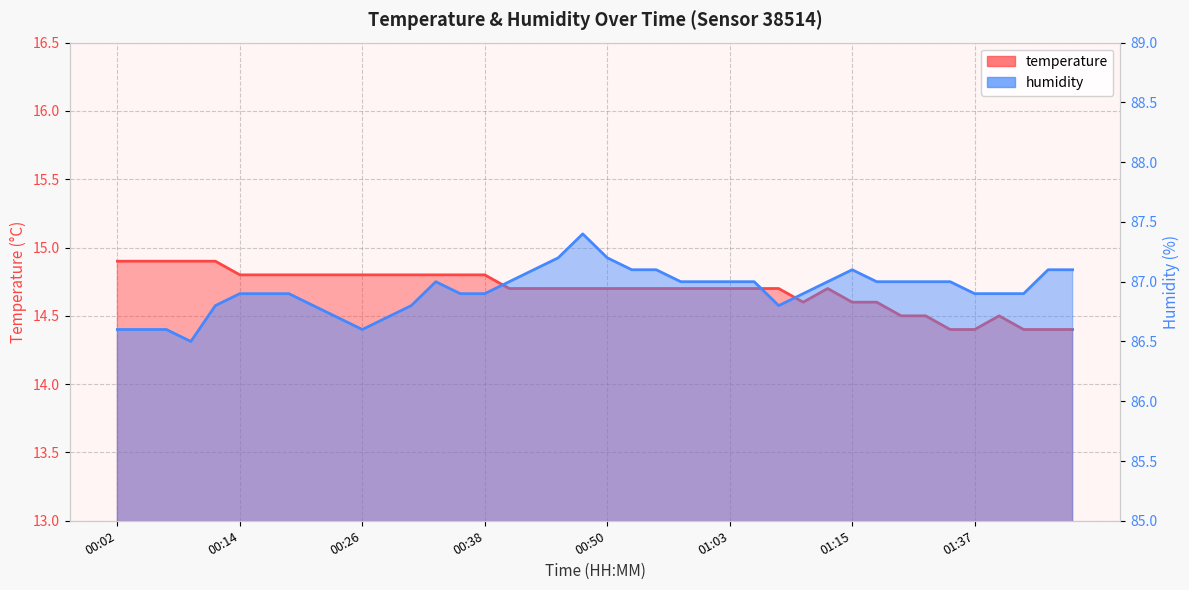

True or false: temperature and humidity intersect in this chart.

False